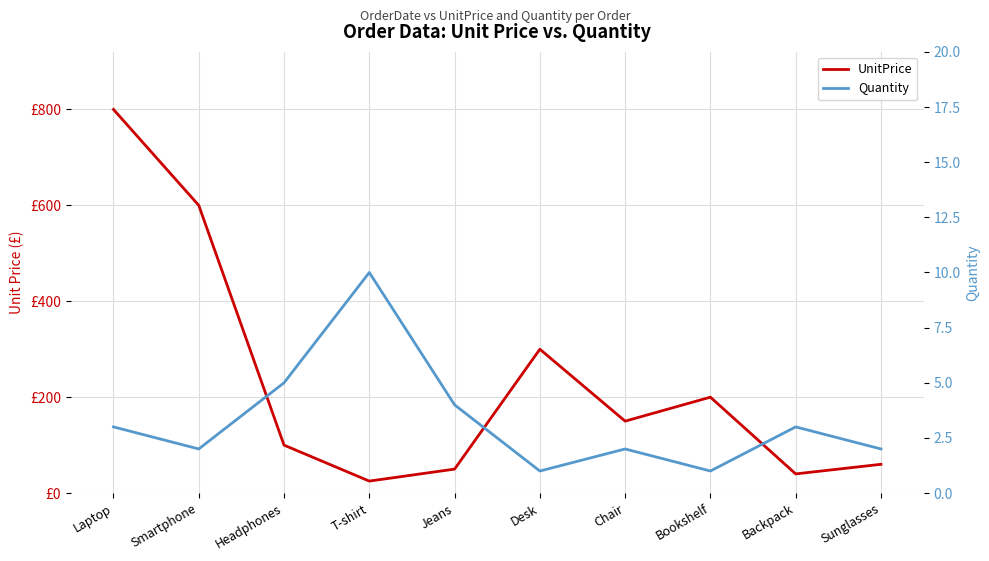

At which category is the sum across all series the highest?

Laptop